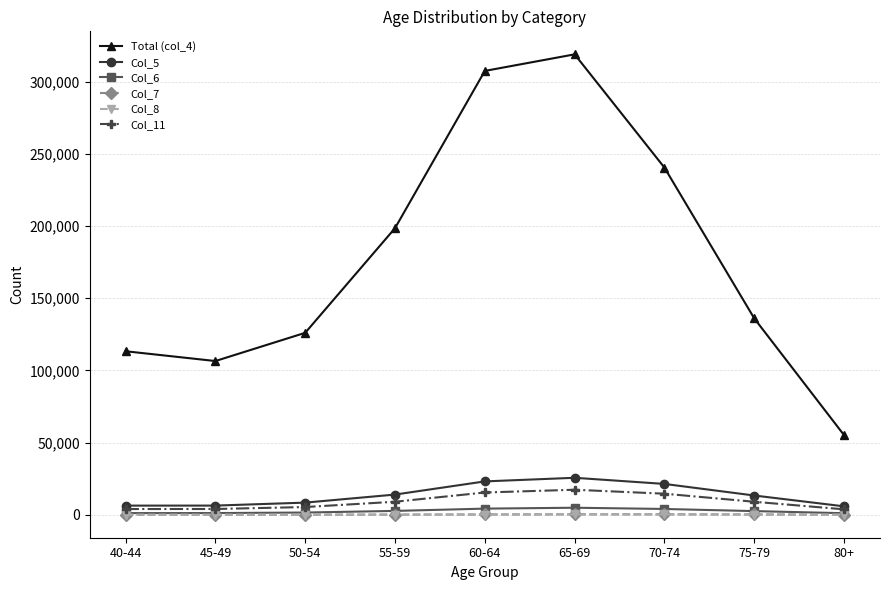

Count the number of data series in this chart.

6